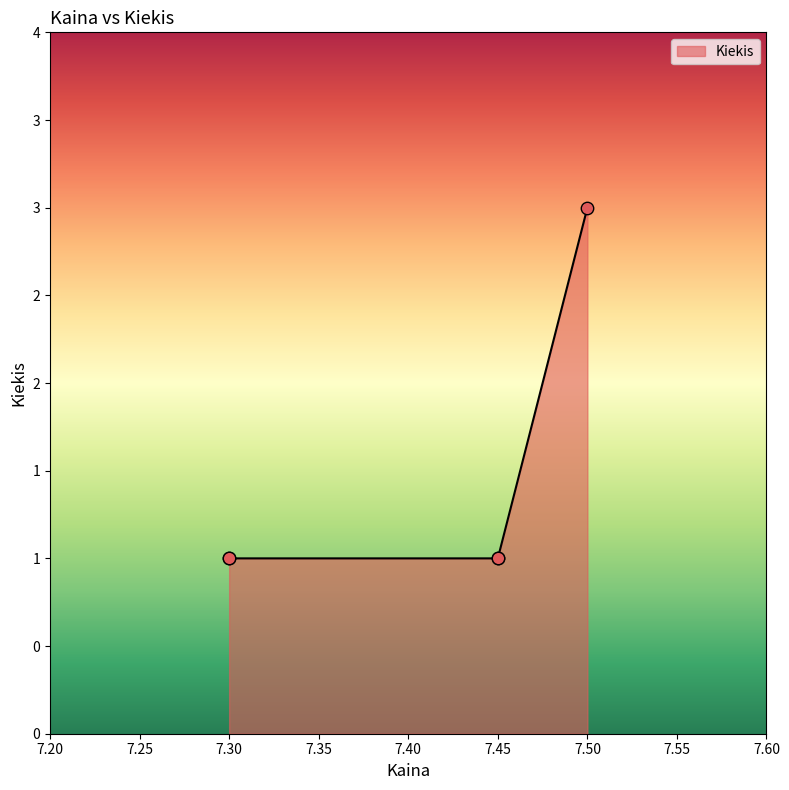

Approximately how many times larger is the value at 7.5 compared to 7.45?

3.0